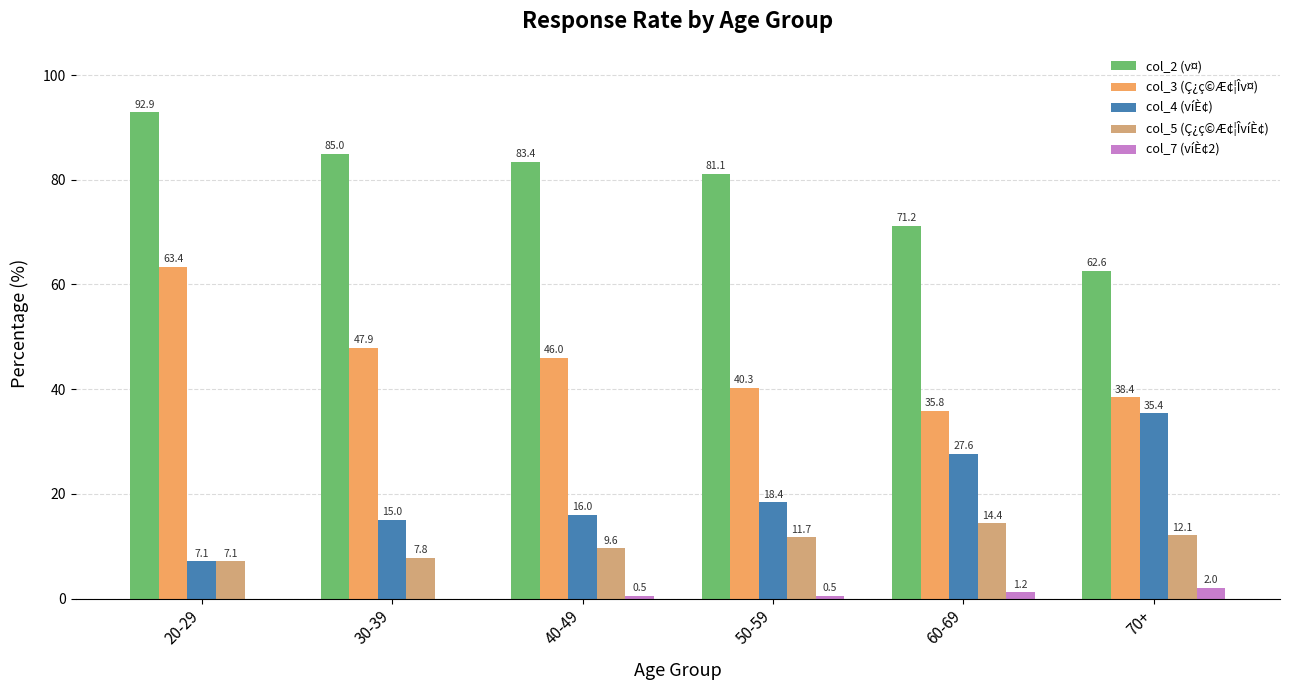

The value of col_3 (Ç¿ç©Æ¢¦Îv¤) at 40-49 is 31.4. True or false?

False